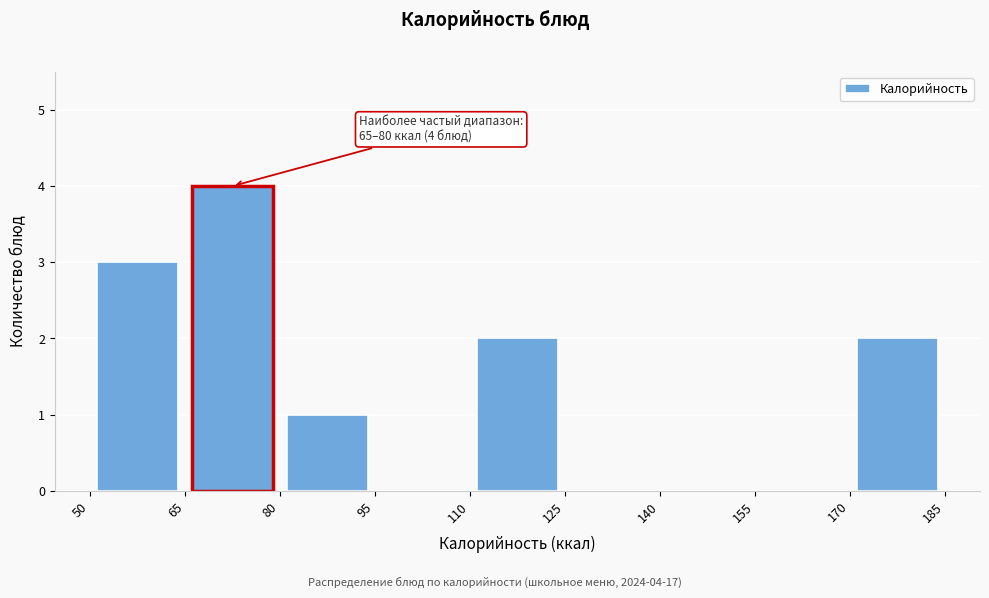

Which range on the x-axis has the tallest bar?

65 to 80